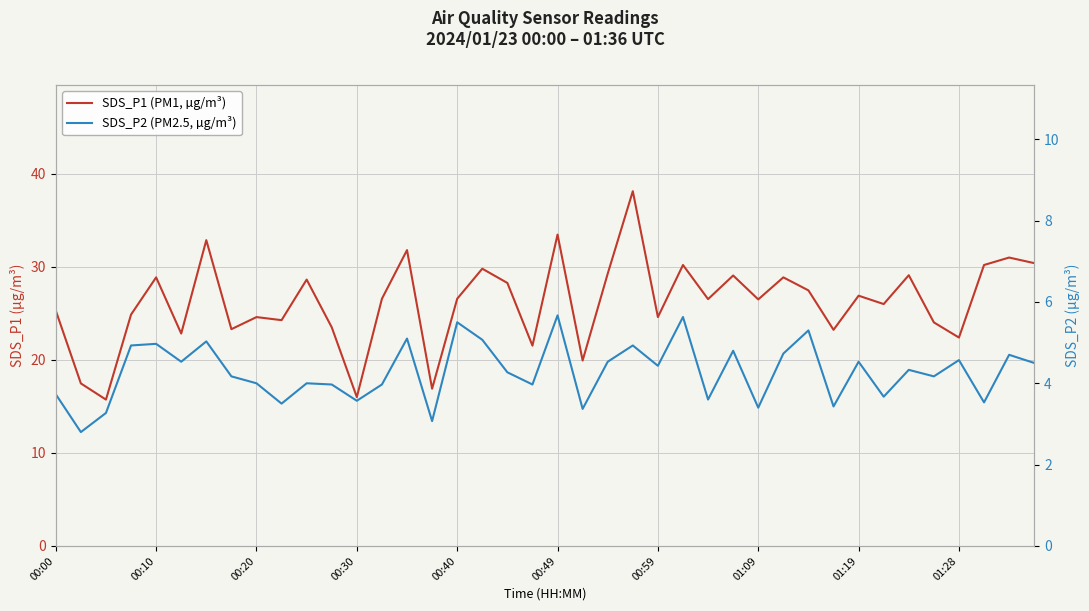

Which series has the largest total across all categories?

SDS_P1 (PM1, µg/m³)